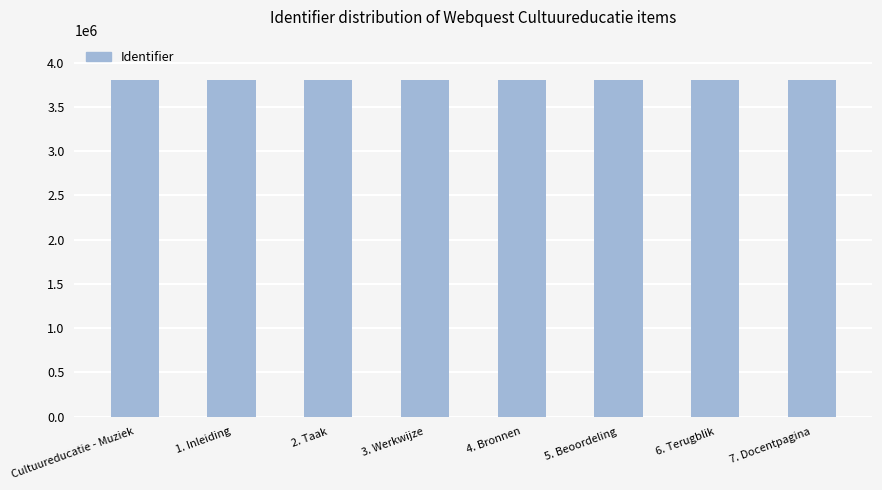

Approximately how many times larger is the value at 6. Terugblik compared to 1. Inleiding?

1.0